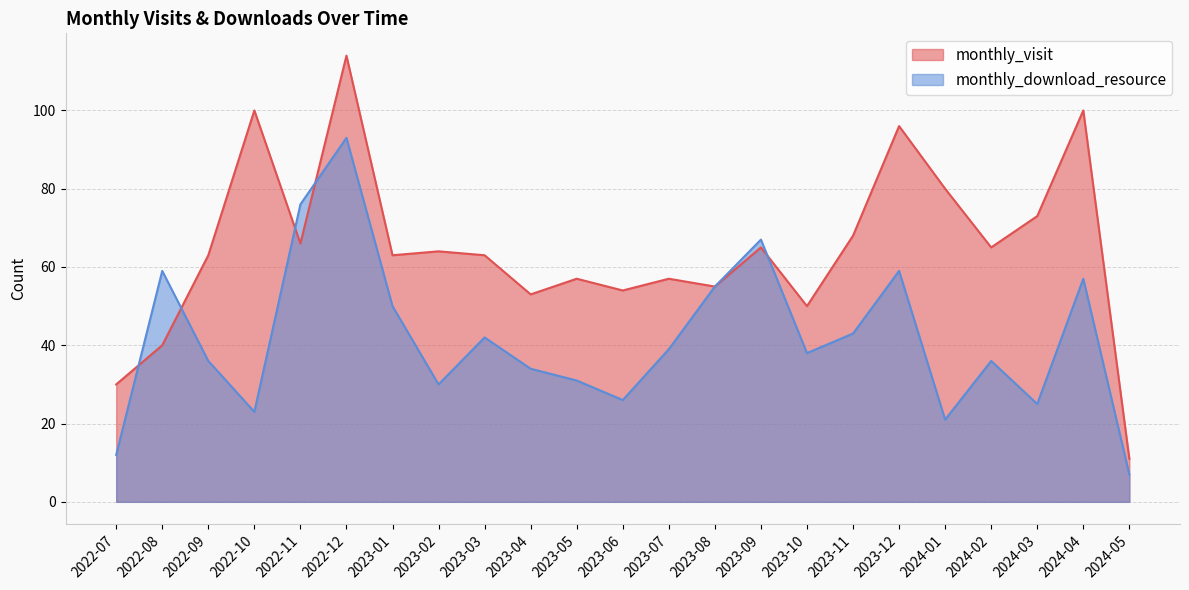

The monthly_download_resource series shows 36 at 2024-03. True or false?

False